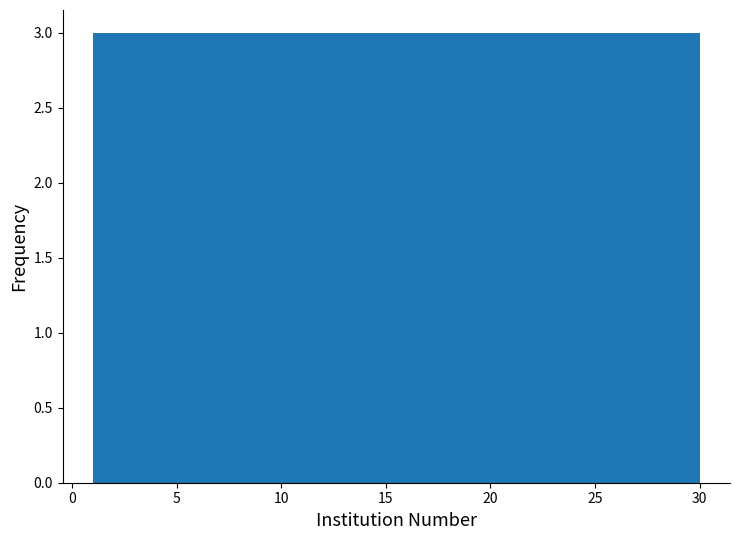

Reading left to right, list every bar in this chart as the range it spans on the x-axis followed by its height. Neither the bar edges nor the heights are printed on the chart, so give them approximately, as read against the axes.

1.0 to 3.9: 3
3.9 to 6.8: 3
6.8 to 9.7: 3
9.7 to 12.6: 3
12.6 to 15.5: 3
15.5 to 18.4: 3
18.4 to 21.3: 3
21.3 to 24.2: 3
24.2 to 27.1: 3
27.1 to 30.0: 3